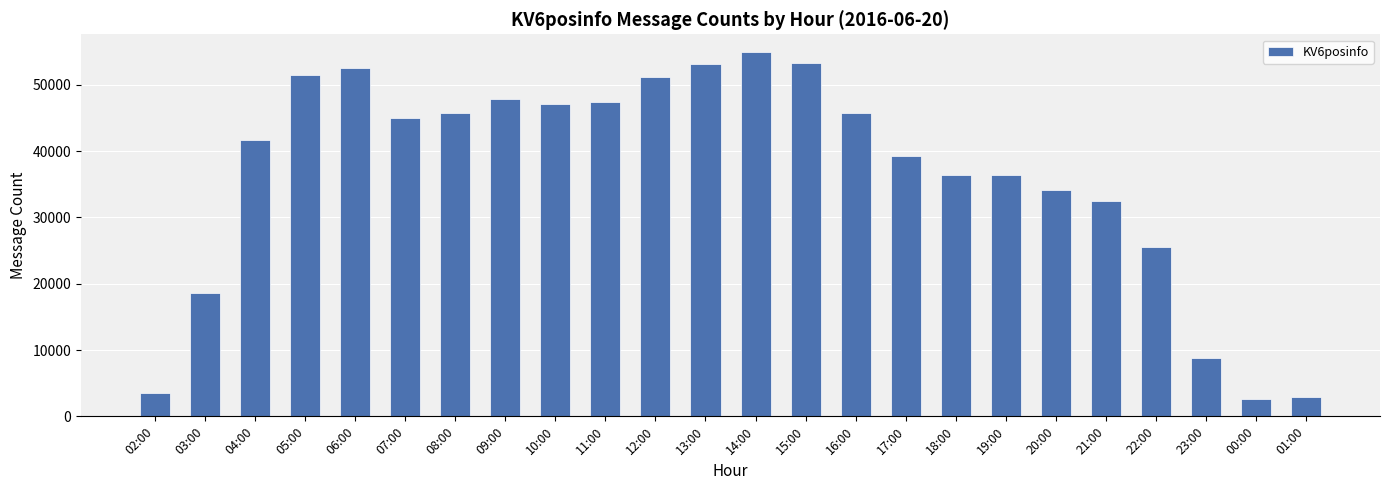

What is the change in value from 05:00 to 18:00?

-15115